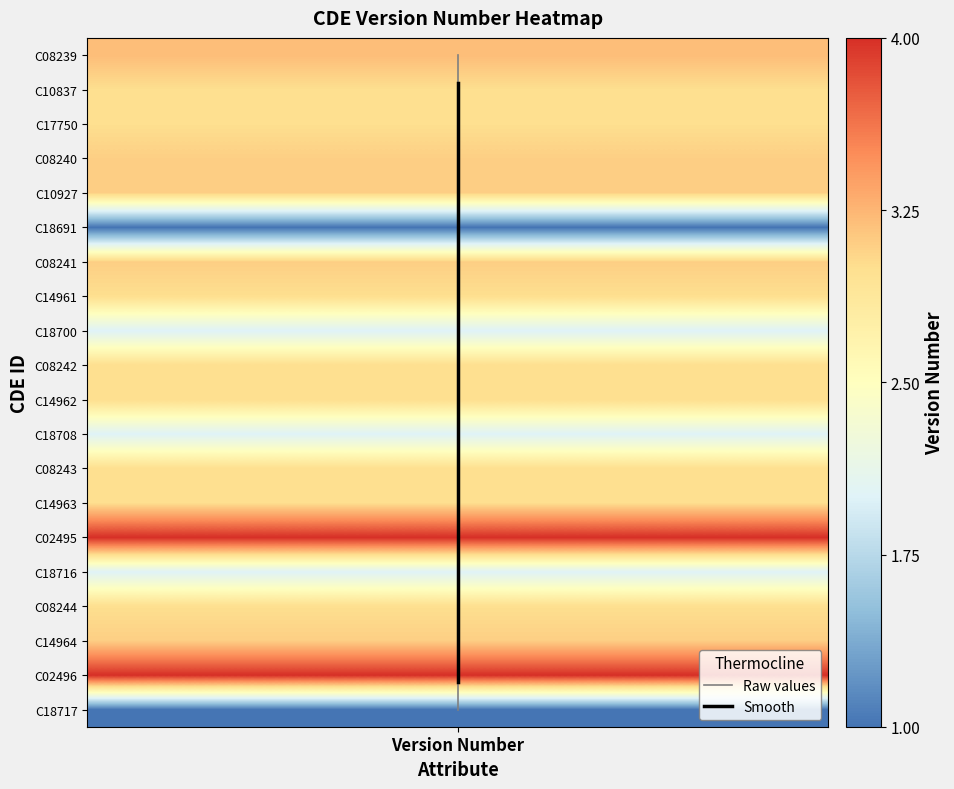

The Raw values series shows 0.3 at Version Number. True or false?

False